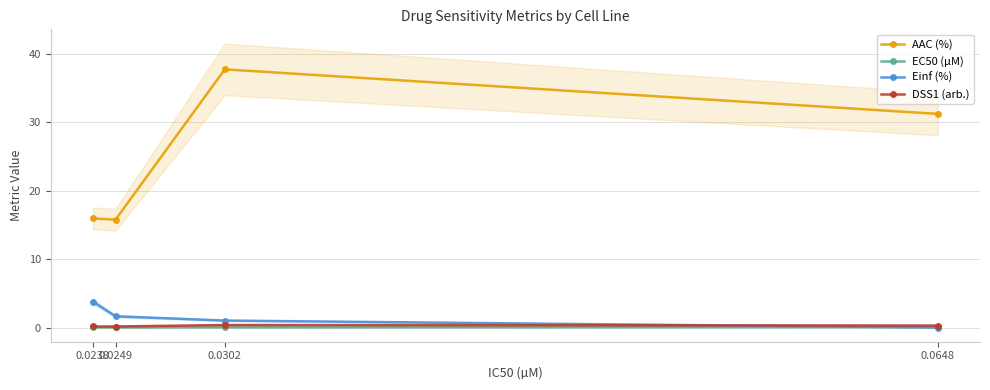

The value of EC50 (µM) at 0.0648 is 0.1. True or false?

True